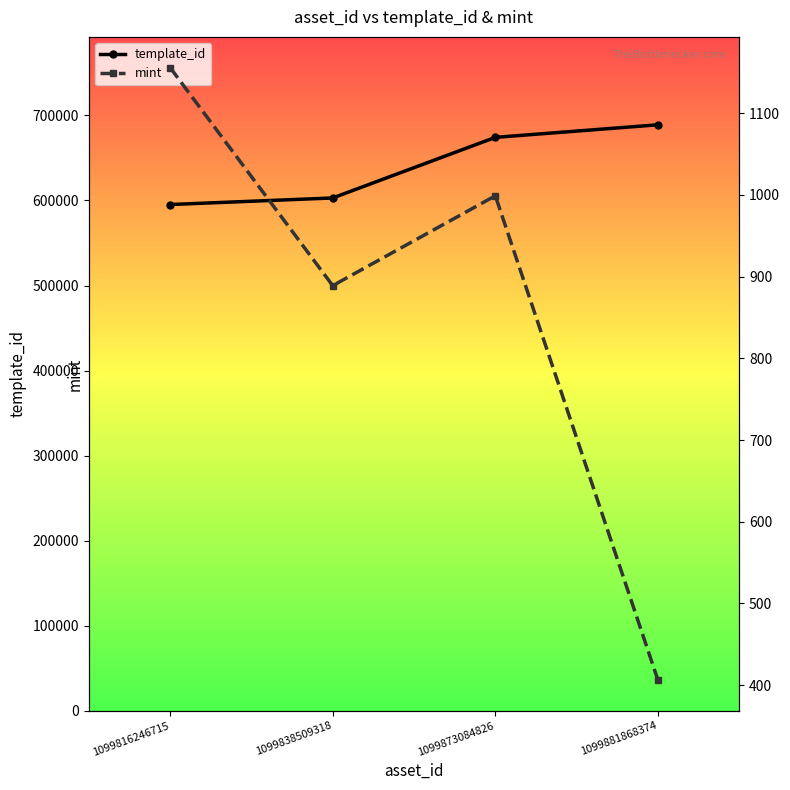

True or false: mint has a value of 406 at 1099881868374.

True